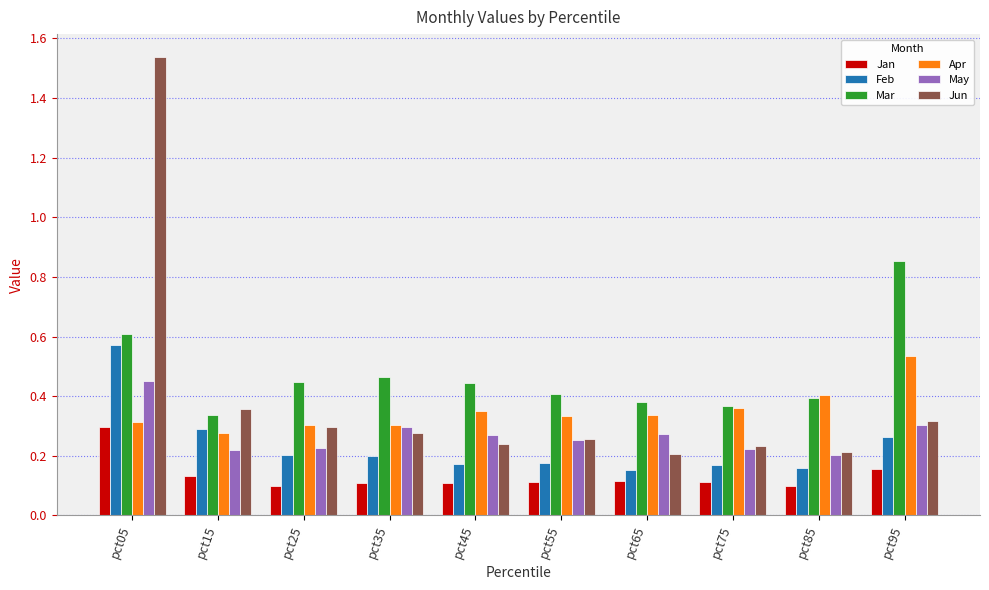

Which series has the largest range (max minus min)?

Jun